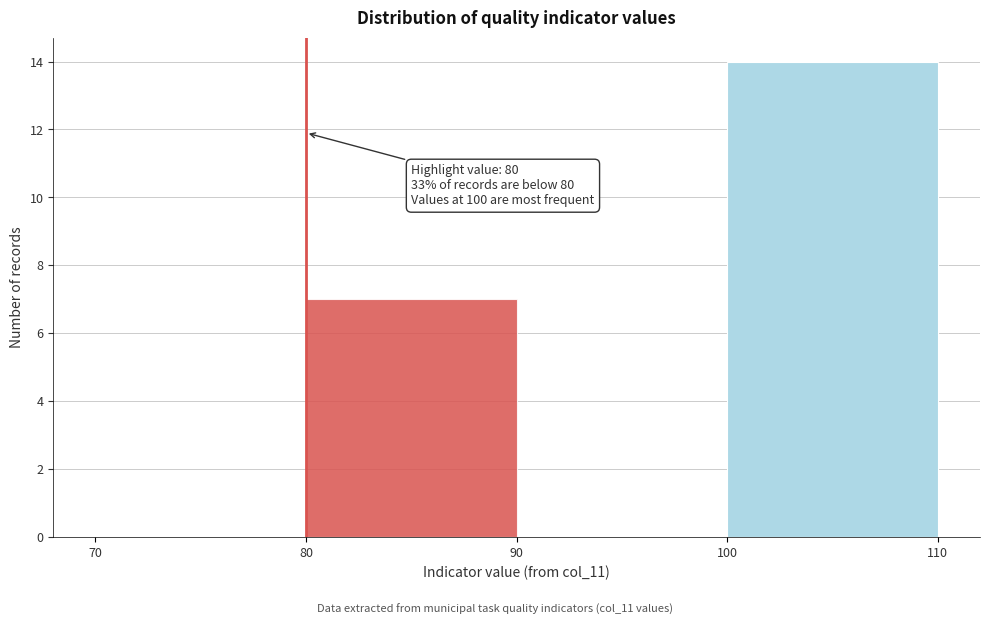

Over which range of the x-axis is the bar tallest?

100 to 110